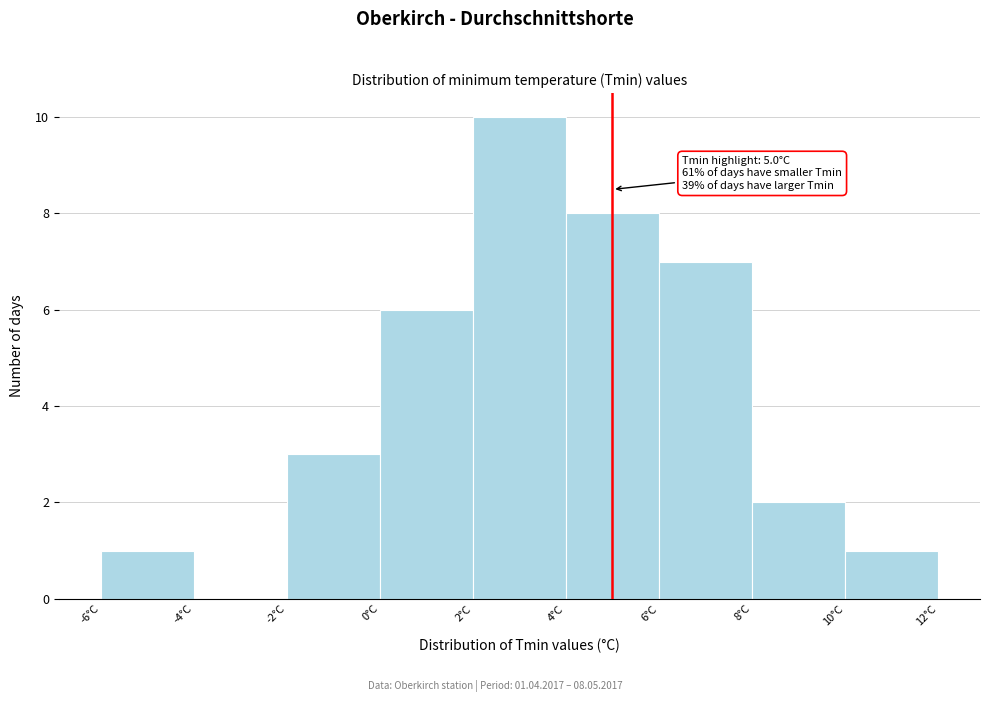

Over which range of the x-axis is the bar tallest?

2 to 4